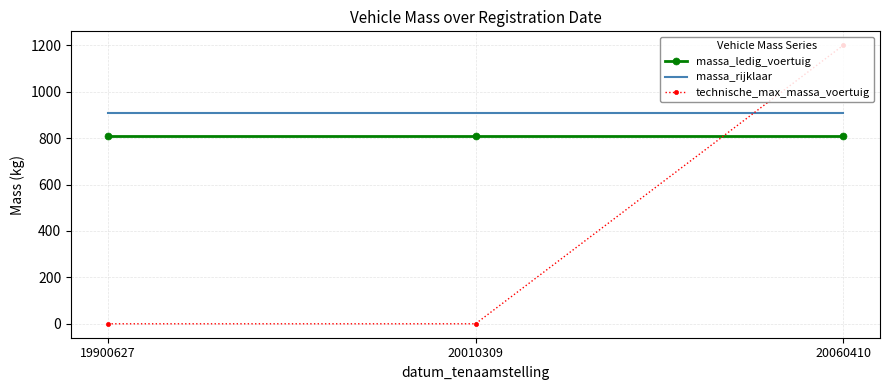

Reading left to right, extract all data points from this chart.

massa_ledig_voertuig: 810	810	810
massa_rijklaar: 910	910	910
technische_max_massa_voertuig: 0	0	1200